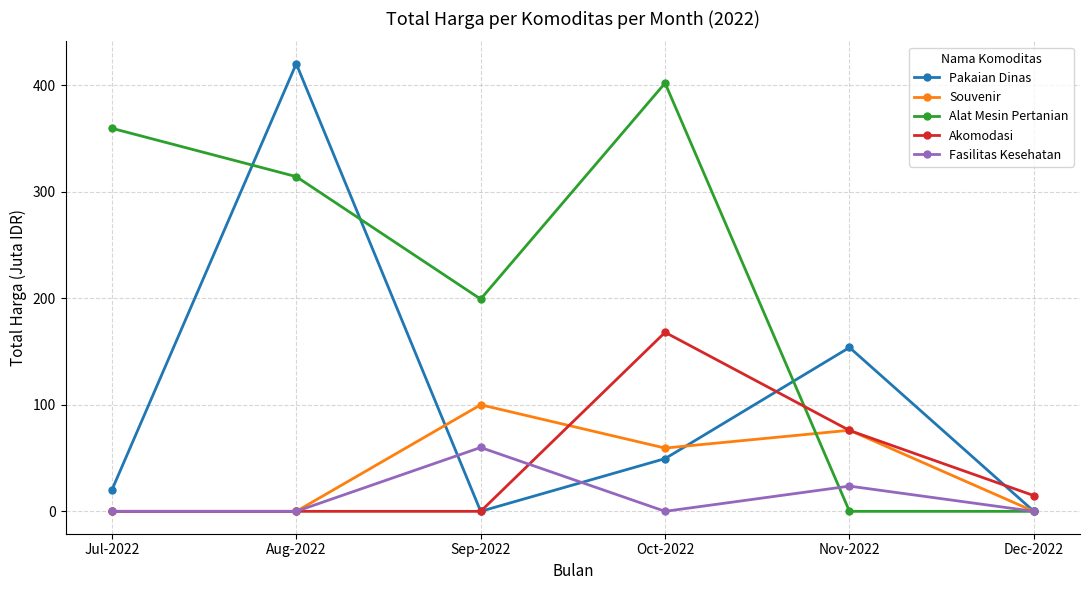

What is the spread (max minus min) of values at Sep-2022?

199.2